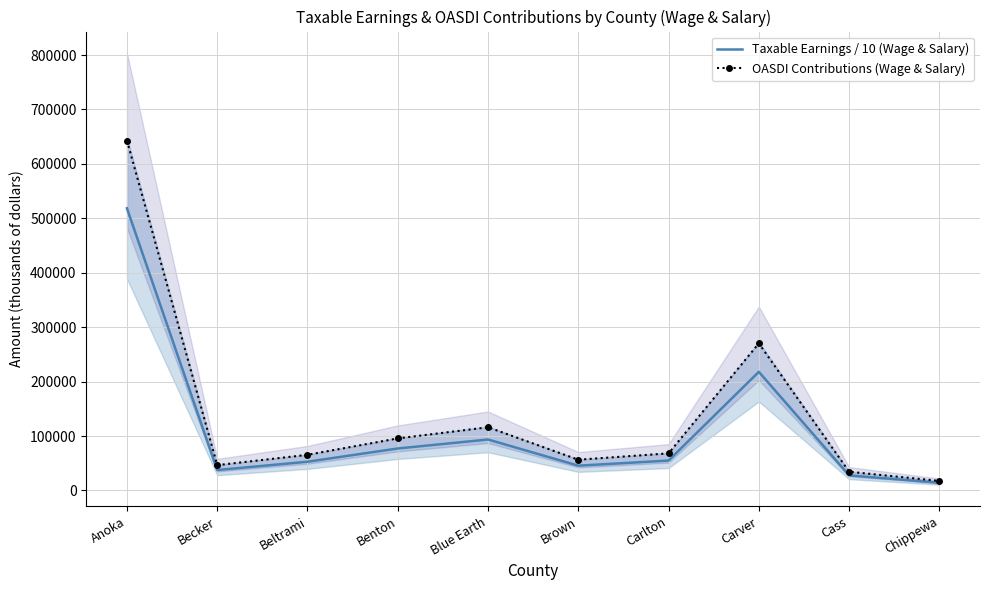

Reading left to right, extract all data points from this chart.

Taxable Earnings / 10 (Wage & Salary): 518348.1	37527.2	52807.5	77136.3	93626.4	45551.7	54956.5	217927.6	27757.4	14141.0
OASDI Contributions (Wage & Salary): 642752.0	46534.0	65481.0	95649.0	116097.0	56484.0	68146.0	270230.0	34419.0	17535.0